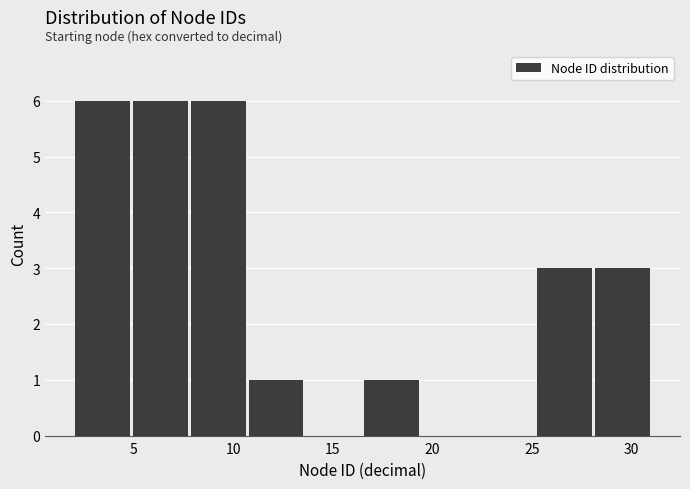

Reading left to right, list every bar in this chart as the range it spans on the x-axis followed by its height. Neither the bar edges nor the heights are printed on the chart, so give them approximately, as read against the axes.

2.0 to 4.9: 6
4.9 to 7.8: 6
7.8 to 10.7: 6
10.7 to 13.6: 1
13.6 to 16.5: 0
16.5 to 19.4: 1
19.4 to 22.3: 0
22.3 to 25.2: 0
25.2 to 28.1: 3
28.1 to 31.0: 3